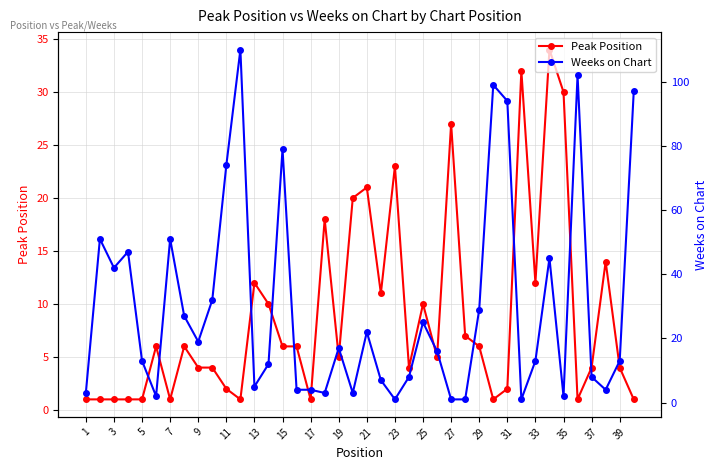

What is the difference between the maximum and second lowest values in the Weeks on Chart series?

109